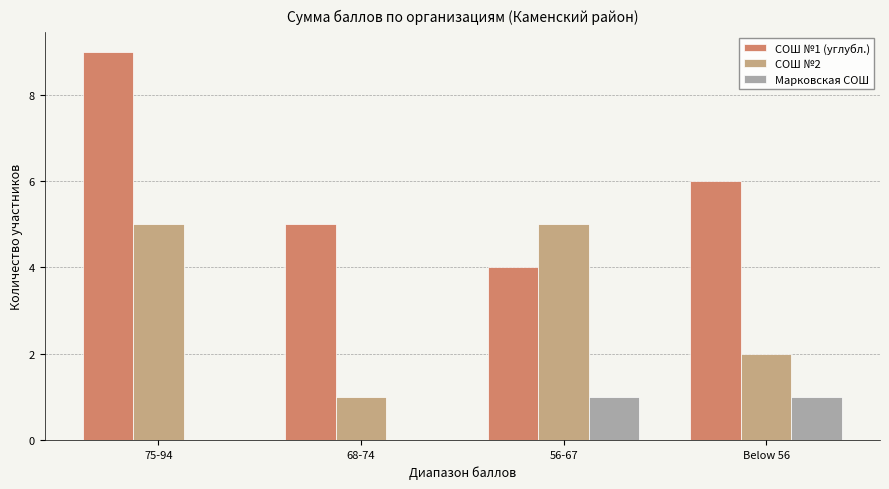

How many groups of bars are there?

4